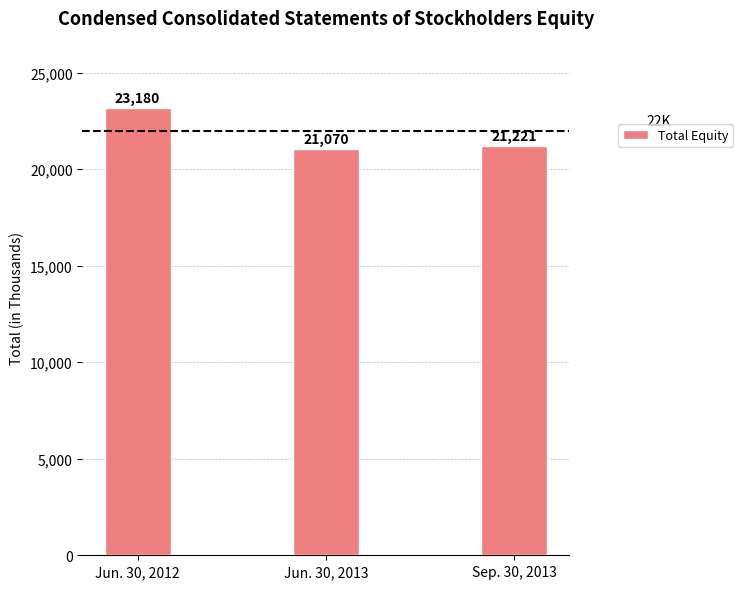

Are the bars grouped side by side (vs. stacked)?

No